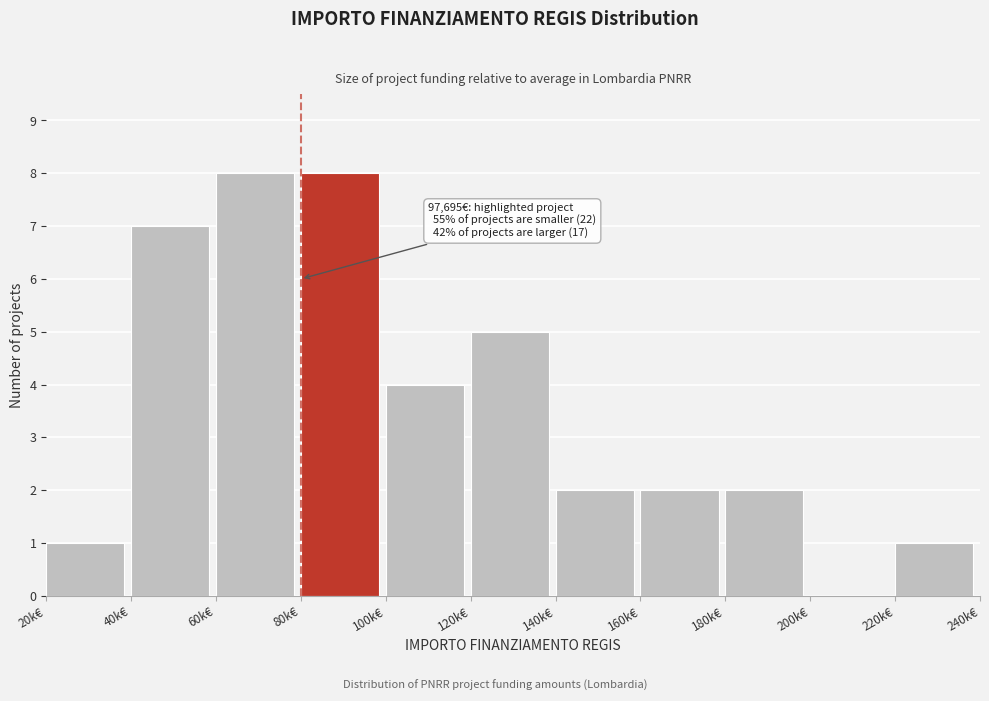

Reading right to left, list all the values displayed in this chart.

220k€=1	200k€=0	180k€=2	160k€=2	140k€=2	120k€=5	100k€=4	80k€=8	60k€=8	40k€=7	20k€=1